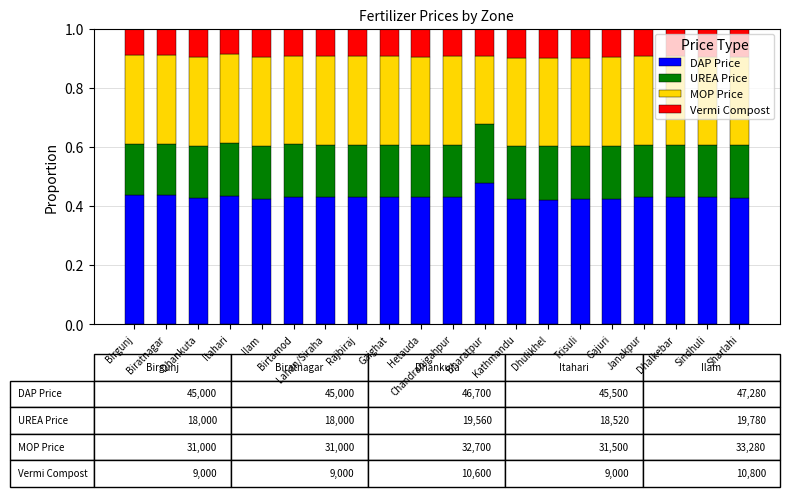

How many categories are shown in the chart?

20